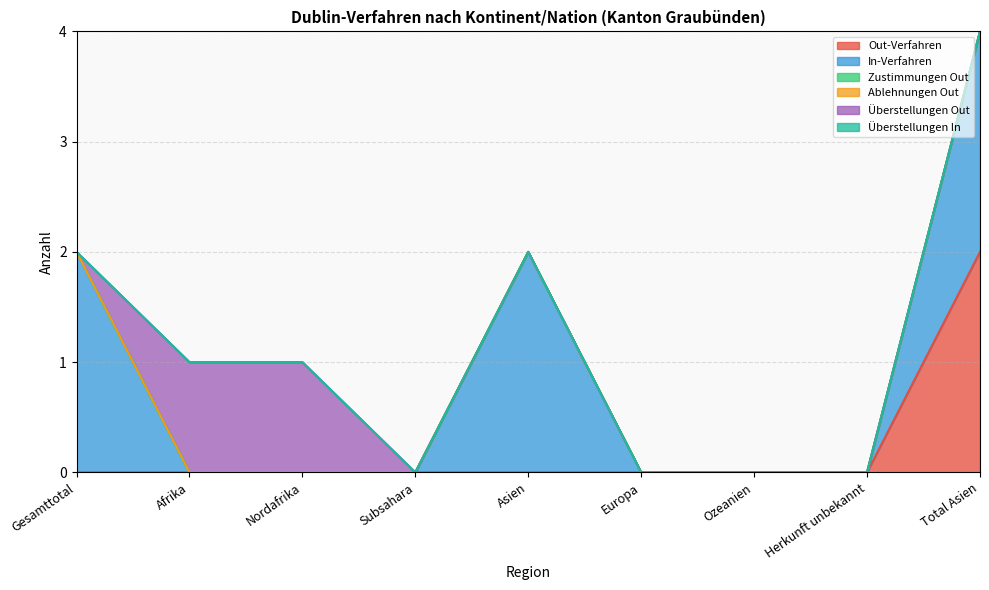

What is the difference between the highest and lowest values at Nordafrika?

1